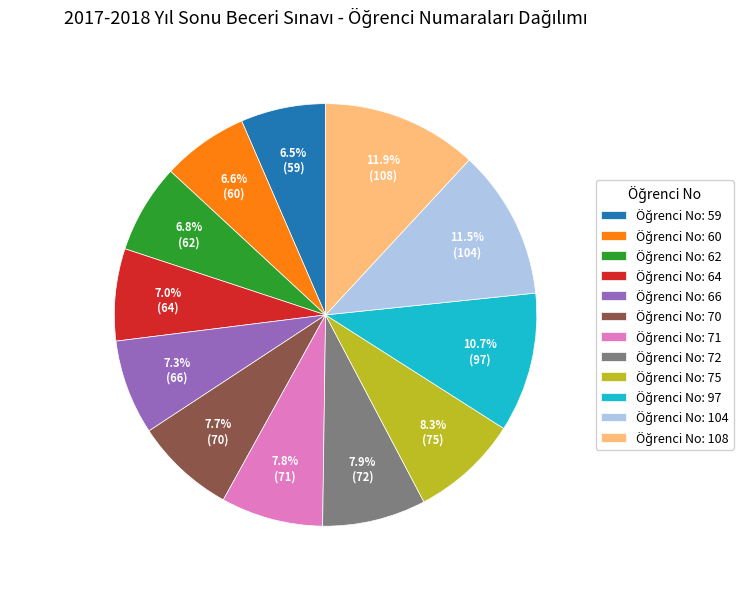

Count the number of slices in the pie.

12